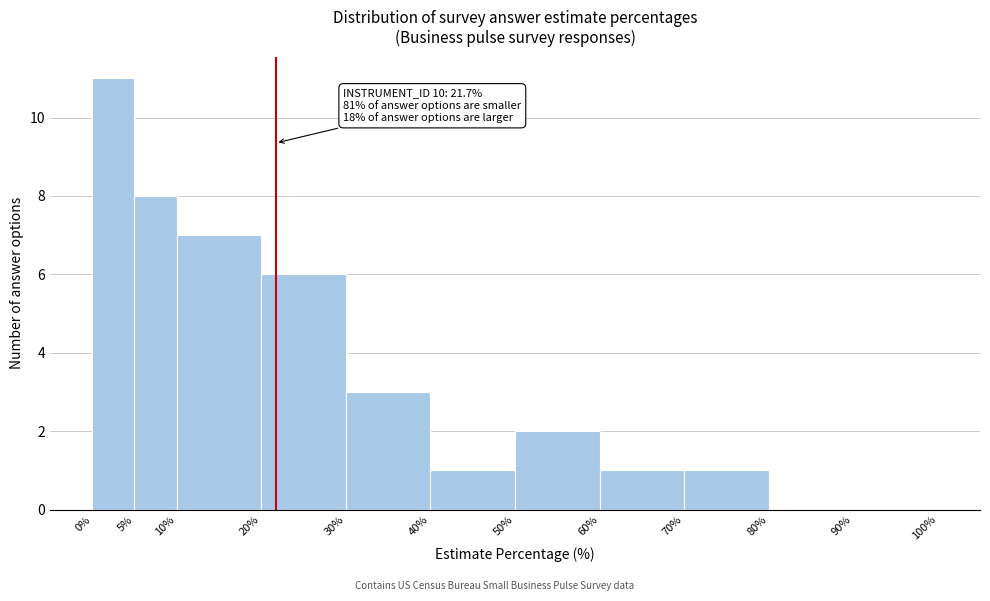

Which range on the x-axis has the tallest bar?

0% to 5%